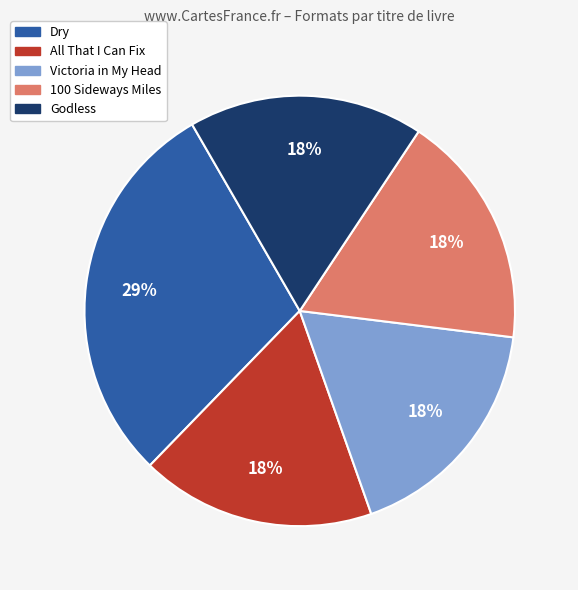

Is the sum of Godless and 100 Sideways Miles greater than half?

No